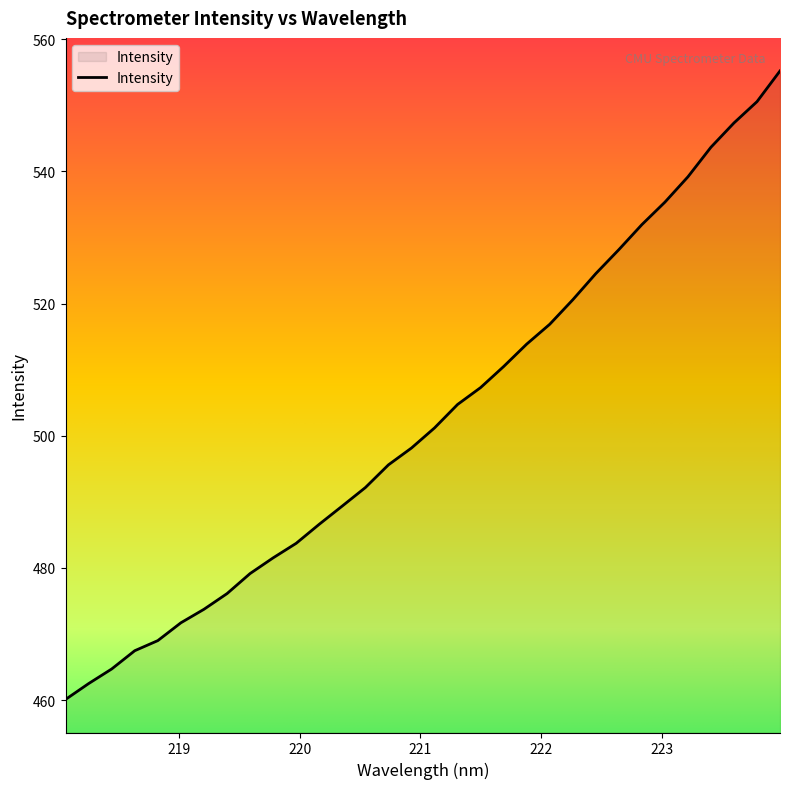

What is the difference between the maximum and minimum values?

95.1